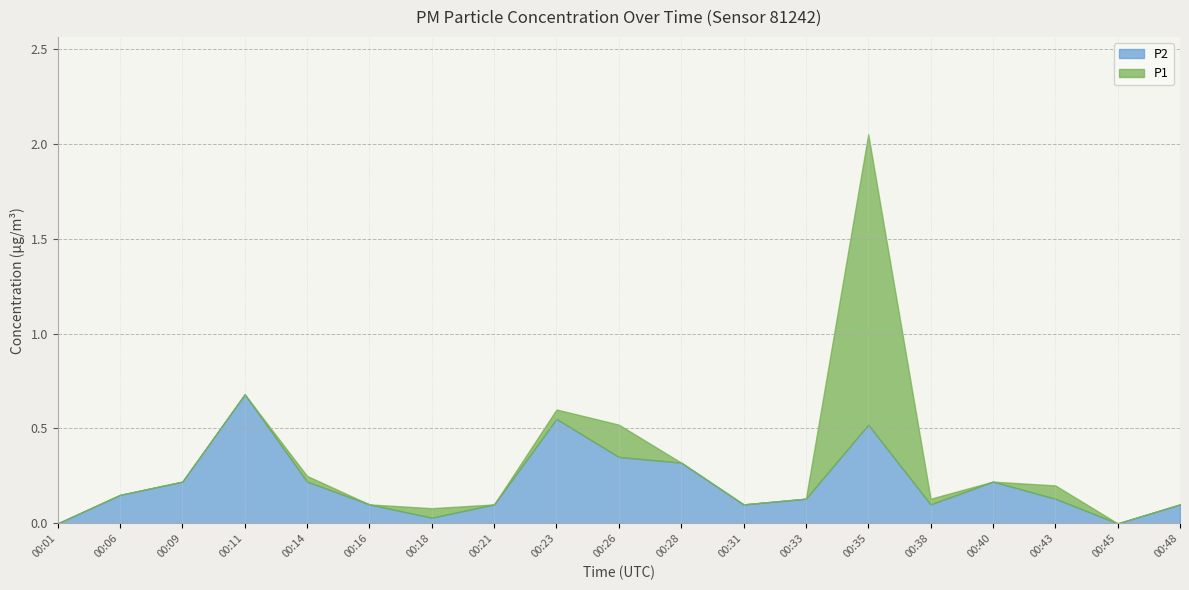

How many interior local peaks does the P2 series have?

4